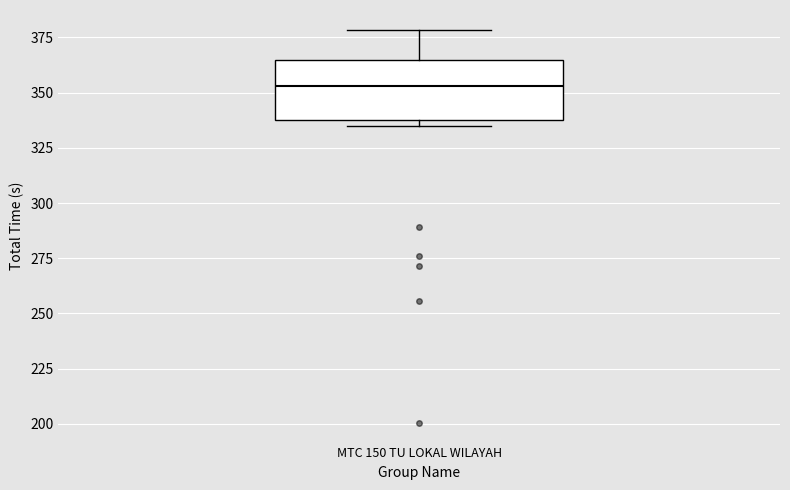

Transcribe this box plot: give where the median line is, the range the box spans, and where the two whiskers end, as read against the y-axis. The values are not printed on the chart, so give them approximately, as read against the axis.

median 355, box 340 to 365, whiskers 335 to 380